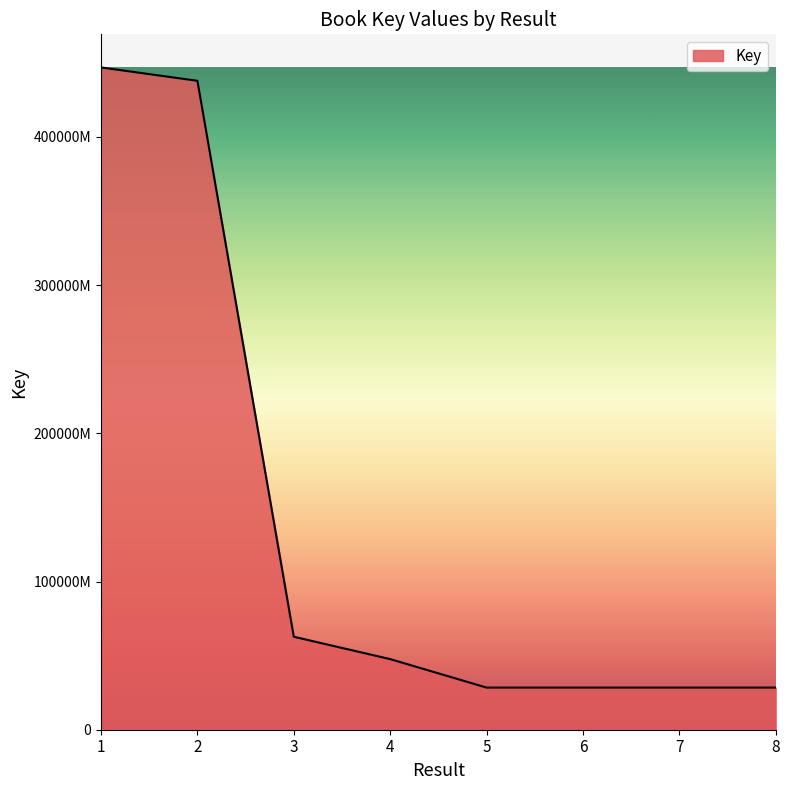

What is the average value?

138615352